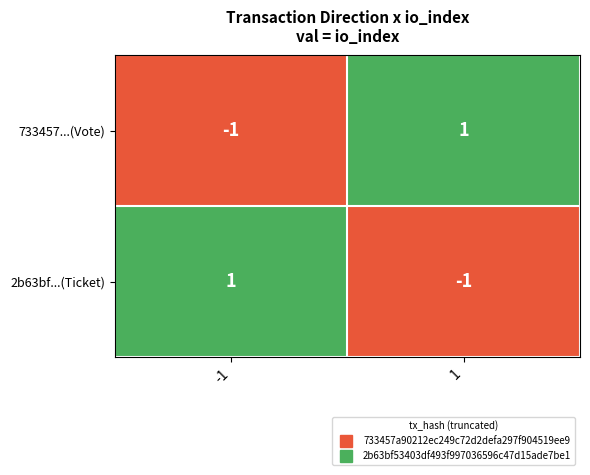

What is the difference between the highest and lowest values at -1?

2